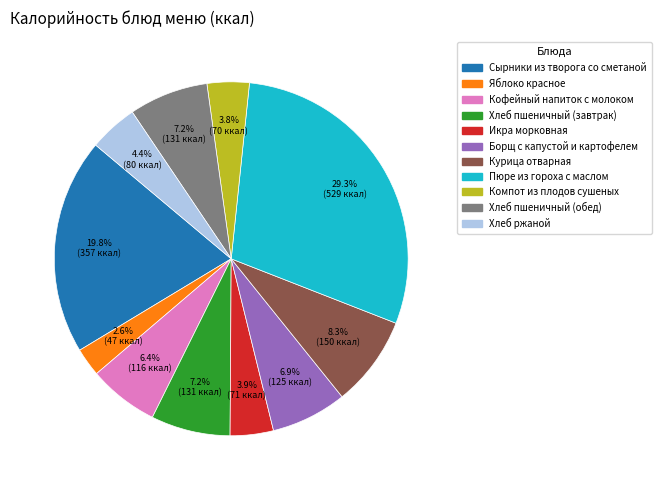

How many segments does this pie chart have?

11